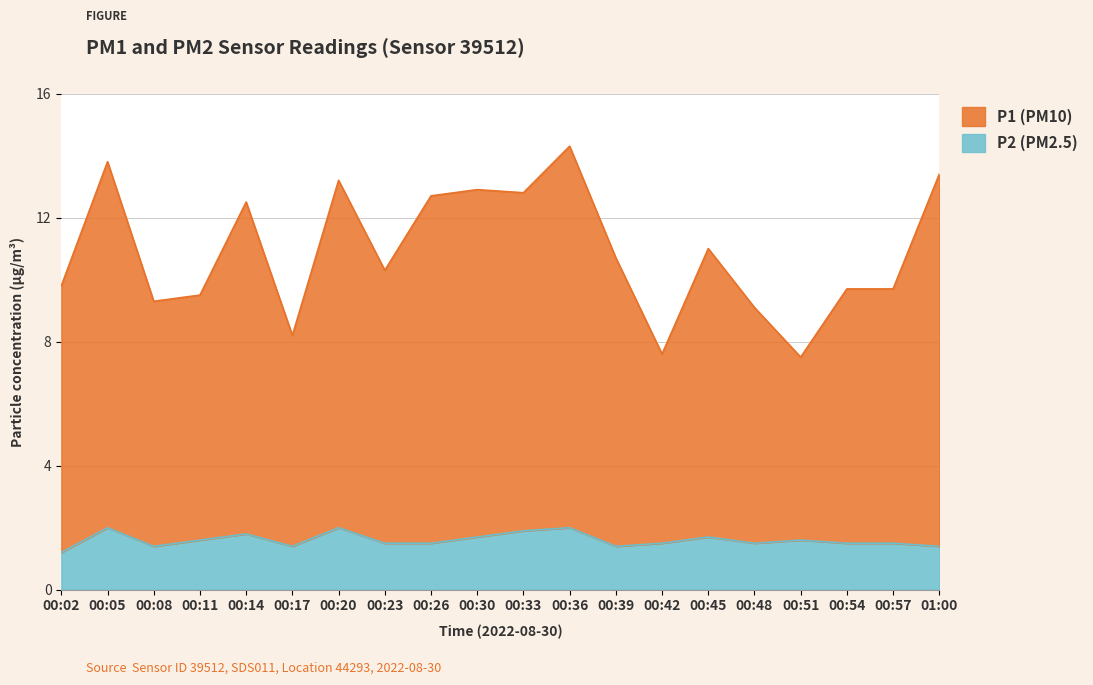

What is the total value across all series at 00:26?

14.2